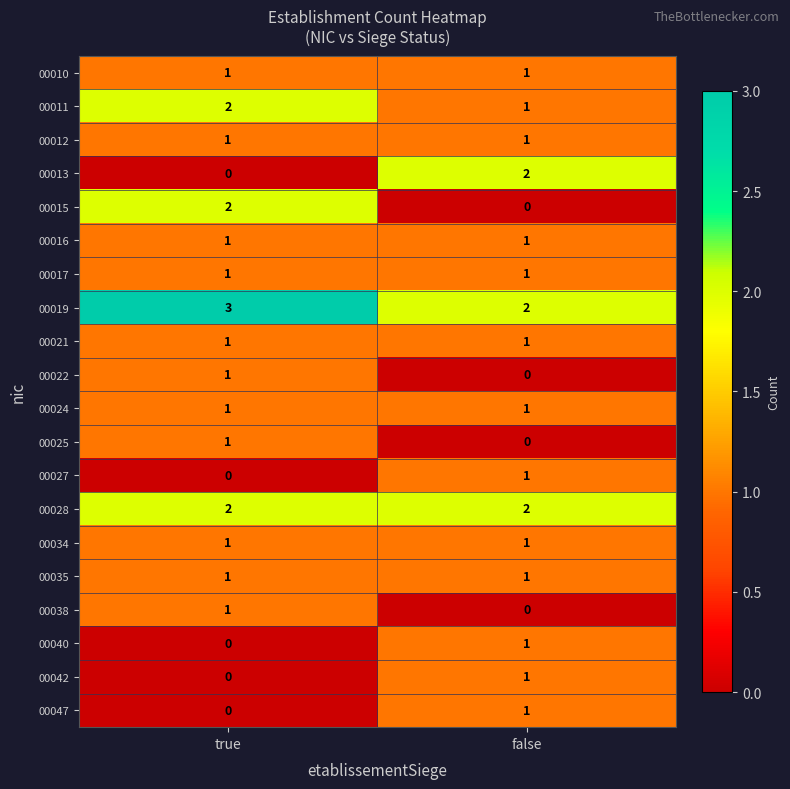

Where is 00013 nearest to the value 1?

true